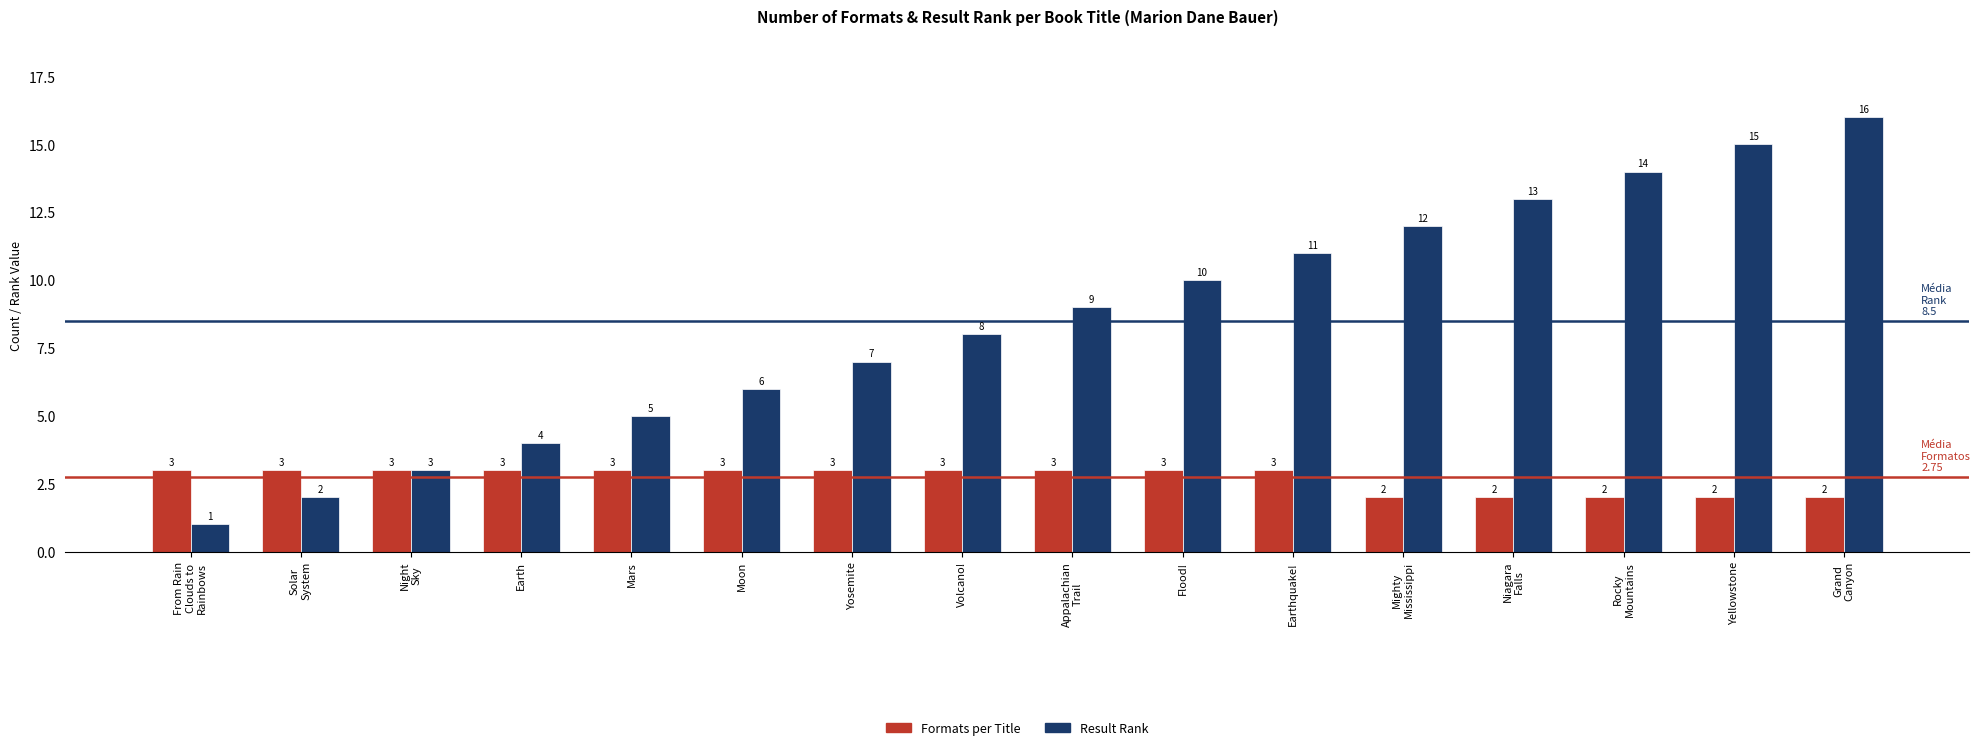

What are all the series names shown in the legend?

Formats per Title, Result Rank